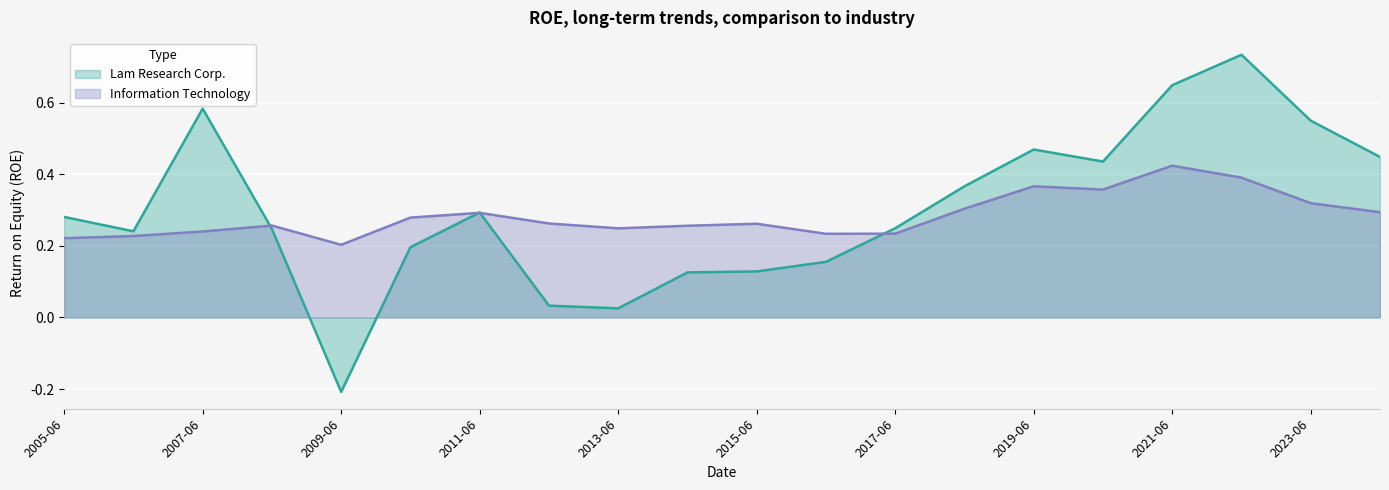

Is it true that Information Technology equals 0.2 at 2009-06?

True